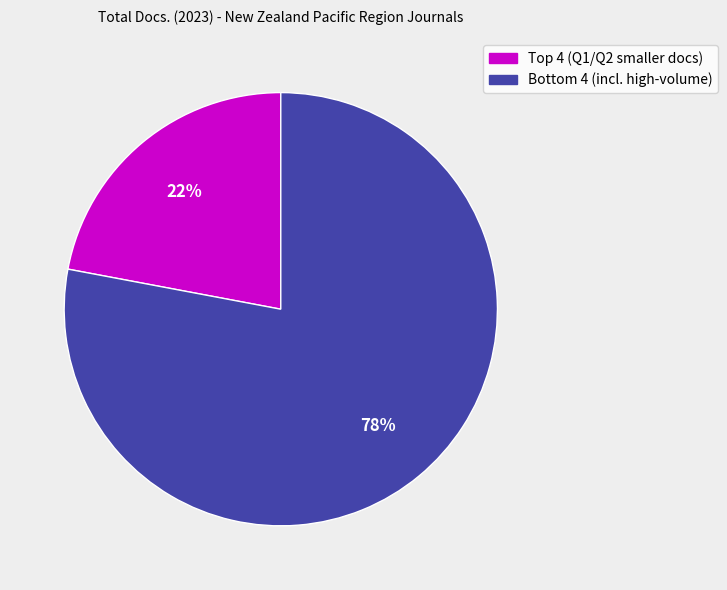

To the nearest percent, what is the difference between the largest and smallest slice percentages?

56%